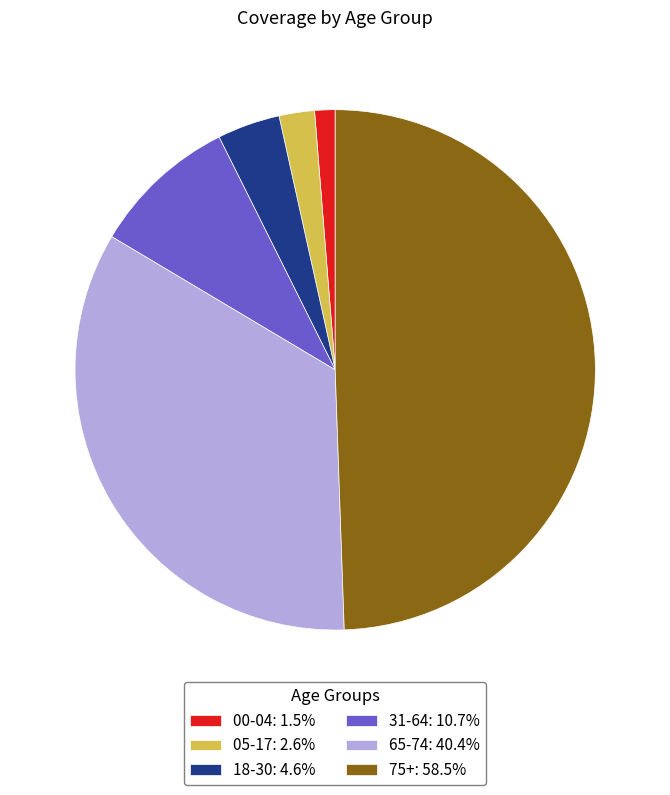

Which slice is the largest?

75+